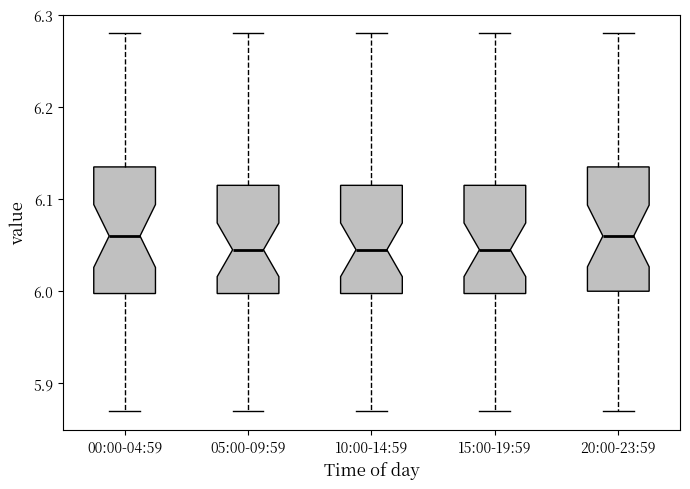

Reading left to right, transcribe this box plot: for each box, give where its median line is, the range the box spans, and where its two whiskers end, as read against the y-axis. The values are not printed on the chart, so give them approximately, as read against the axis.

00:00-04:59: median 6.06, box 6.00 to 6.14, whiskers 5.87 to 6.28
05:00-09:59: median 6.05, box 6.00 to 6.12, whiskers 5.87 to 6.28
10:00-14:59: median 6.05, box 6.00 to 6.12, whiskers 5.87 to 6.28
15:00-19:59: median 6.05, box 6.00 to 6.12, whiskers 5.87 to 6.28
20:00-23:59: median 6.06, box 6.00 to 6.14, whiskers 5.87 to 6.28